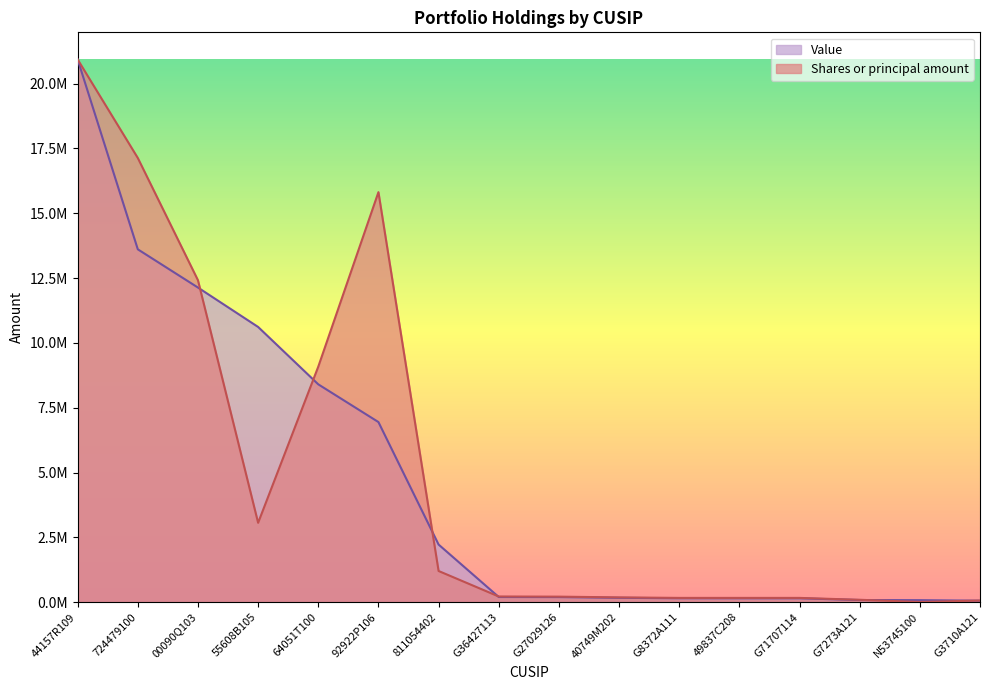

What is the value of the Shares or principal amount point at the 7th from the left?

1203498.2